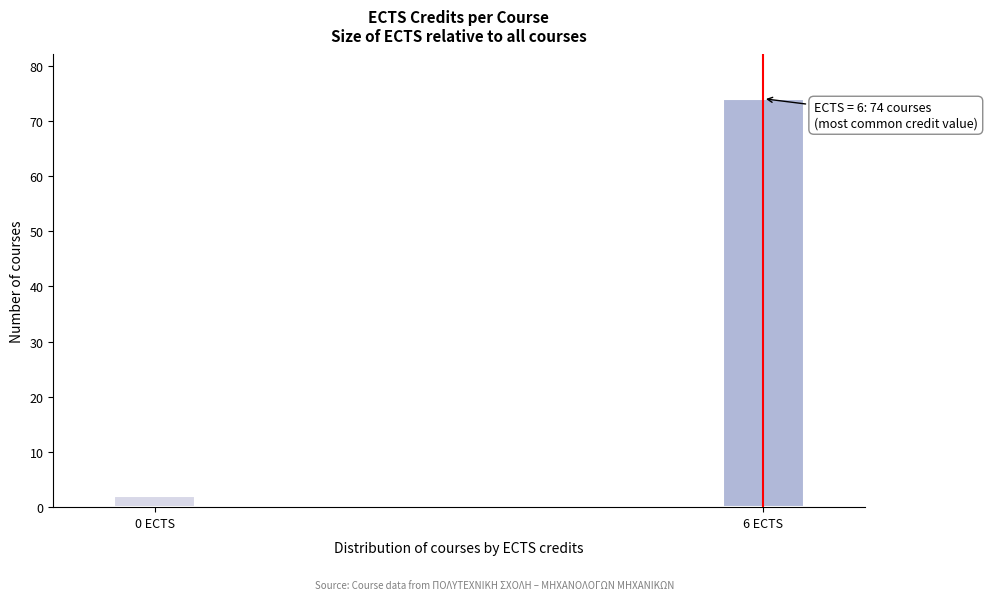

Reading left to right, list all the values displayed in this chart.

2	74